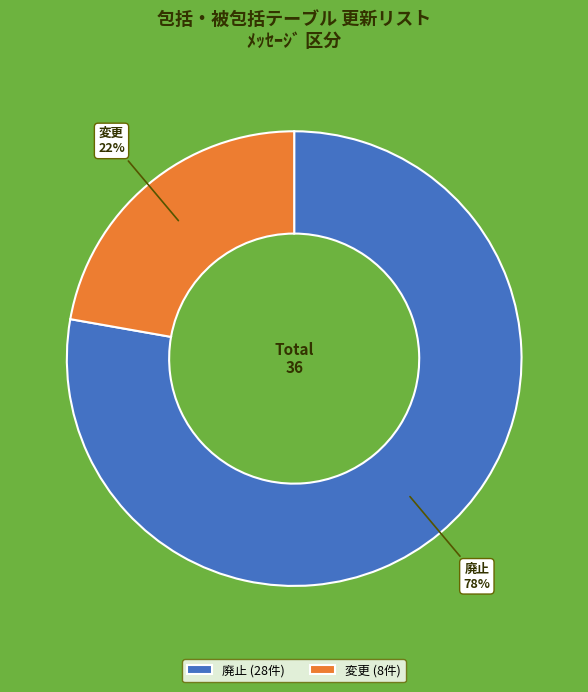

To the nearest percent, what percentage of the pie is 変更?

22%